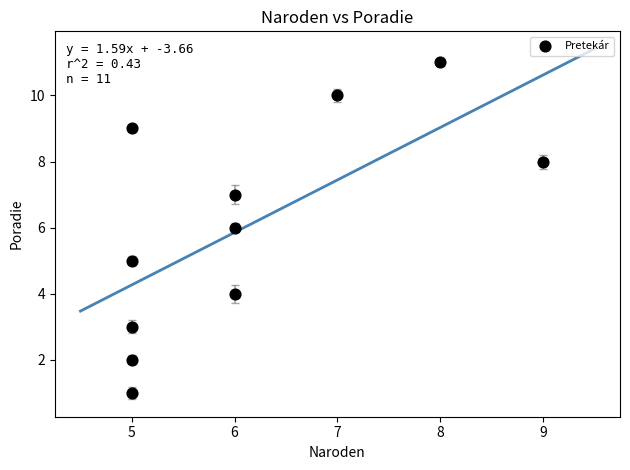

What is the range of X values (max minus min)?

4